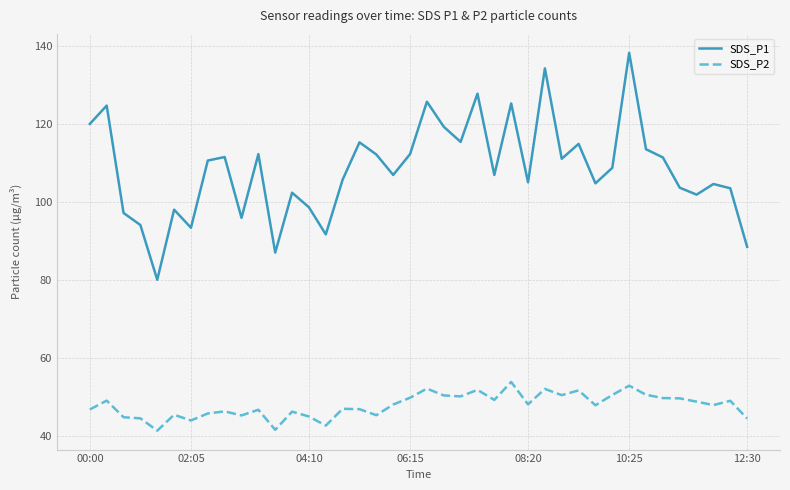

True or false: SDS_P1 and SDS_P2 cross at least once.

False